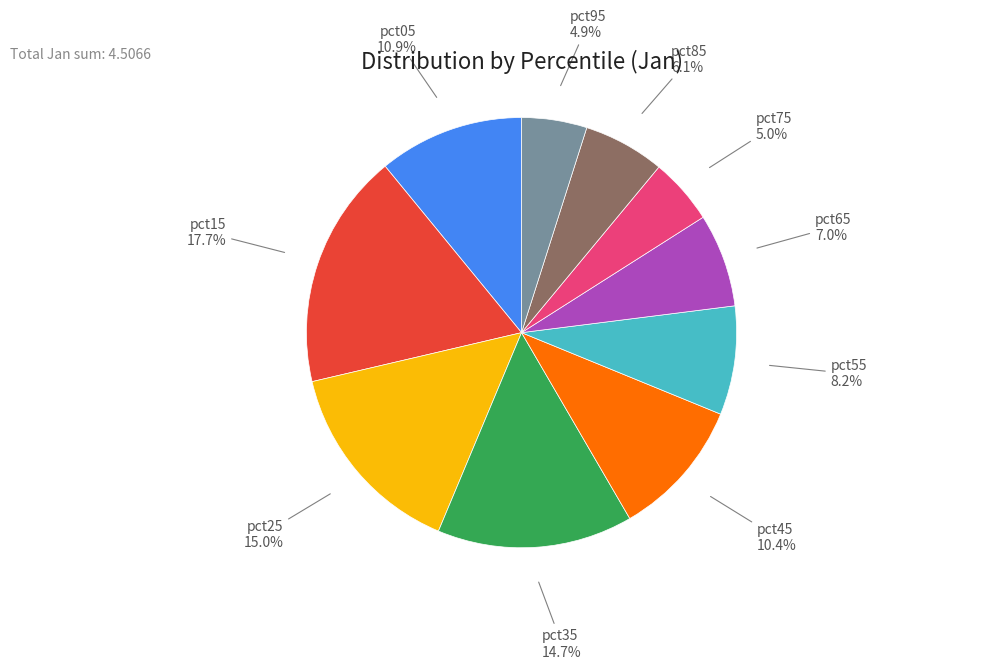

Which slice is the largest?

pct15